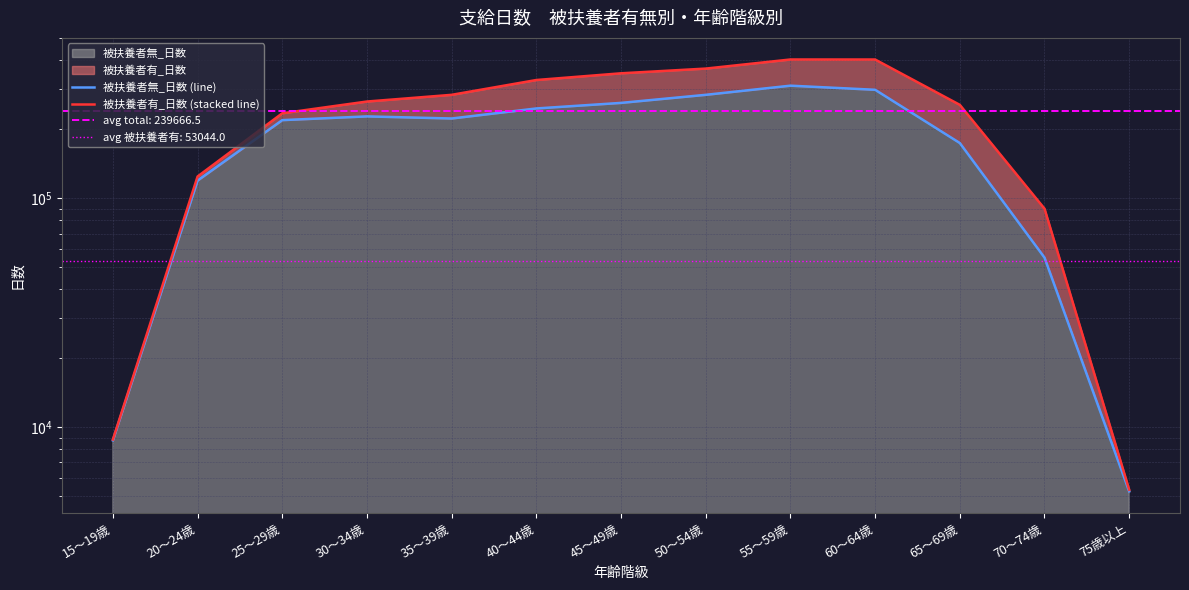

What is the difference between the 被扶養者無_日数 (line) values at 25～29歳 and 75歳以上?

213664